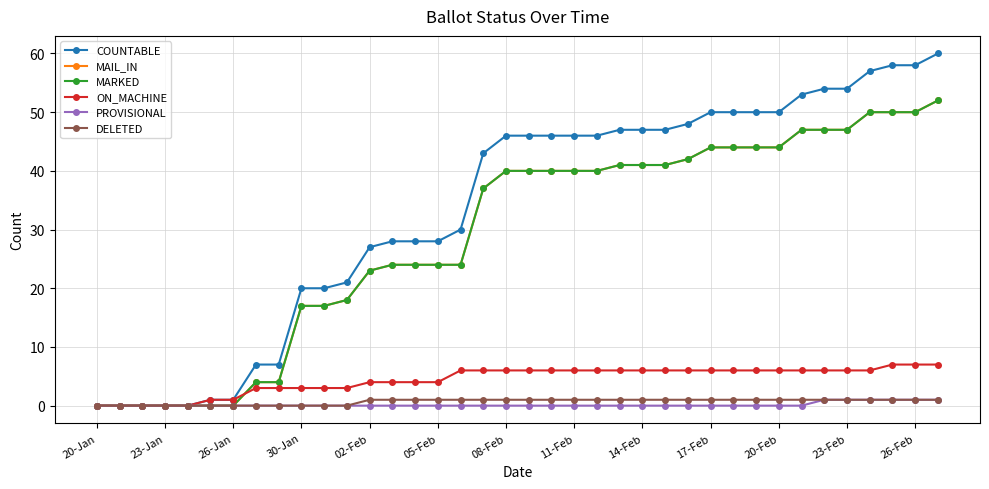

Does the chart have visible grid lines?

Yes